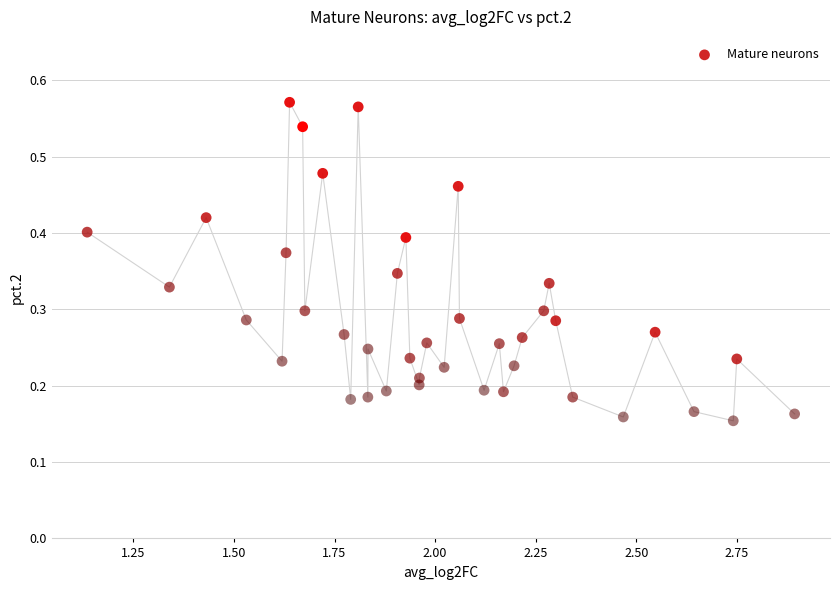

What is the range of X values (max minus min)?

1.8